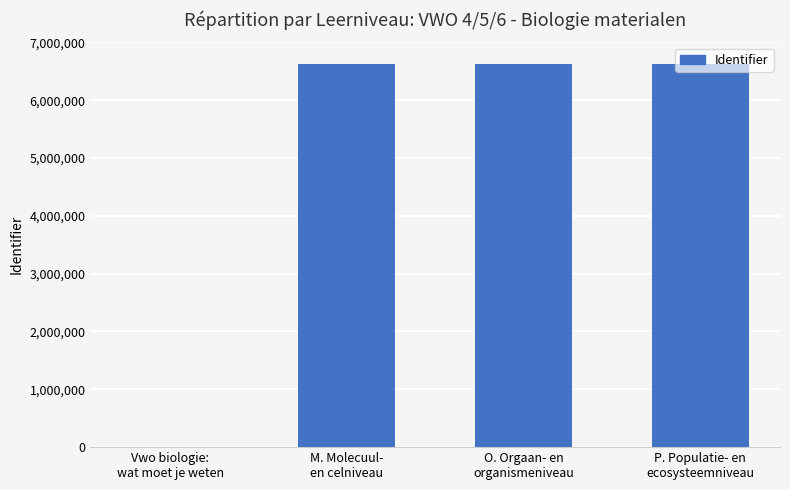

The value at M. Molecuul-
en celniveau is 6633629. True or false?

True